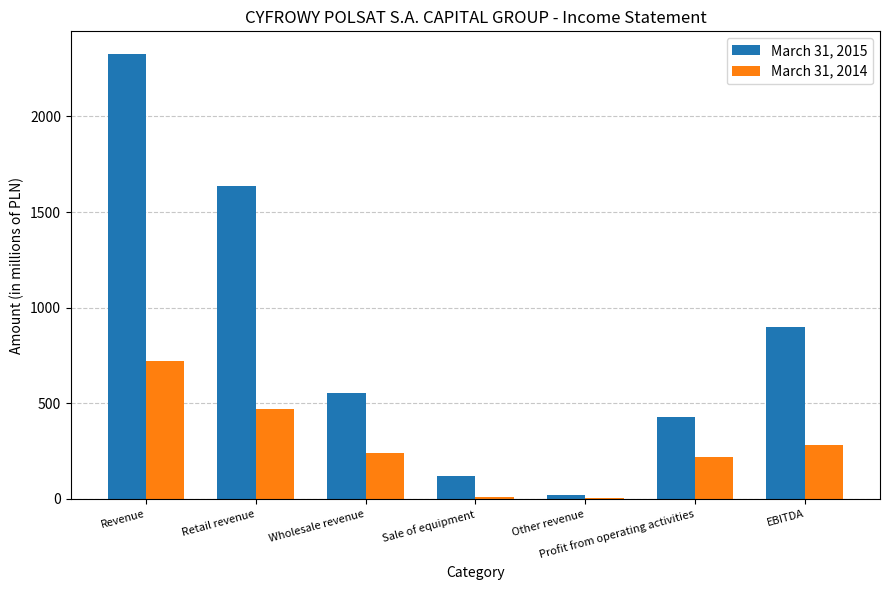

Count the number of categories in the chart.

7